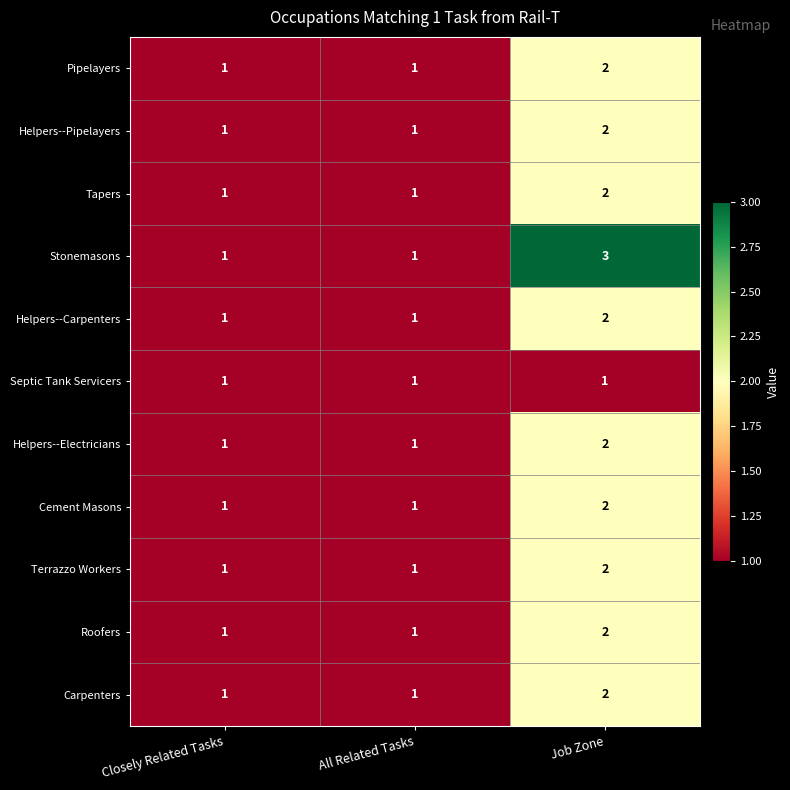

How many series are shown in this chart?

11